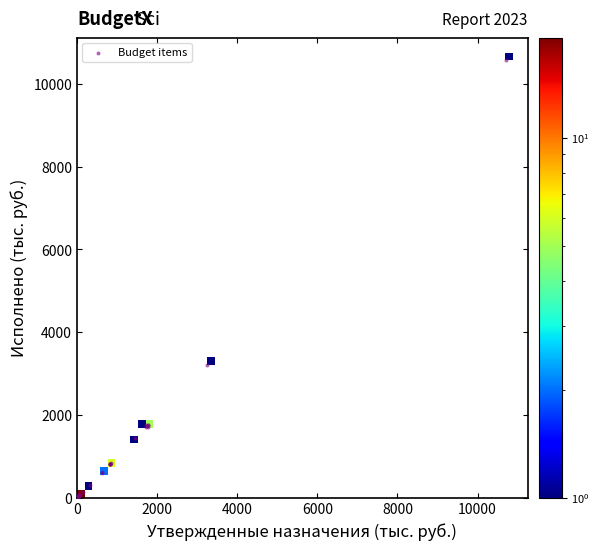

What Y value in the scatter plot is closest to 5295?

3218.7